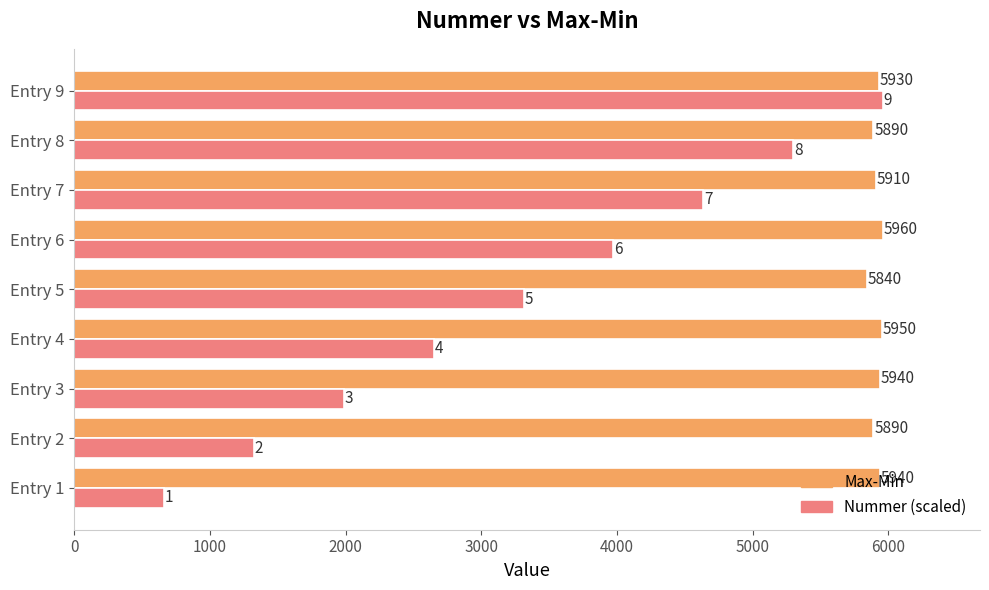

The Max-Min series shows 5890.0 at Entry 8. True or false?

True